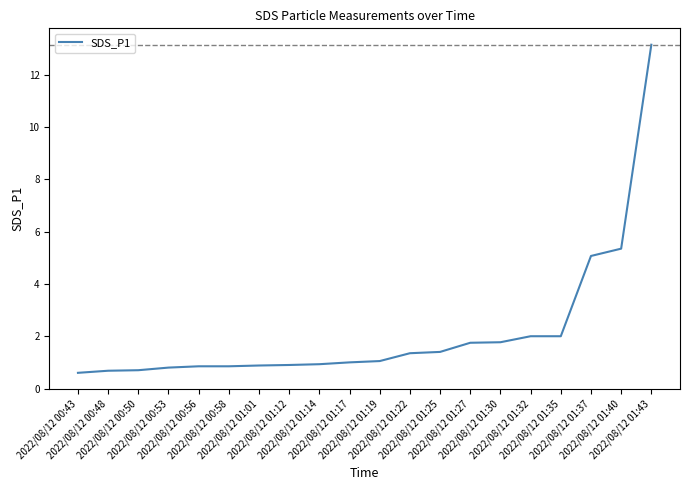

At which label is the value closest to 6?

2022/08/12 01:40